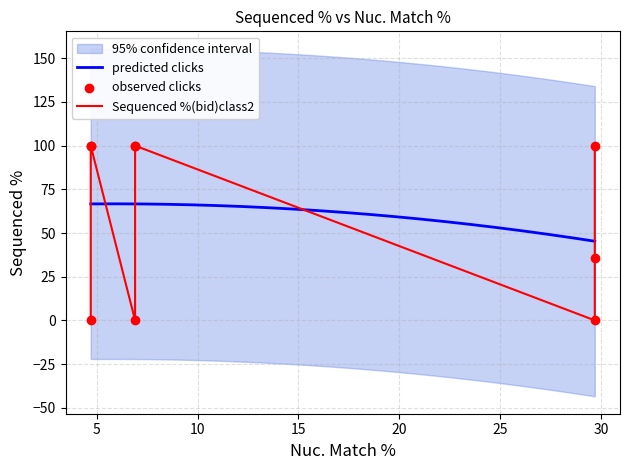

What is the change in value from 29.7 to 29.7?

-64.1